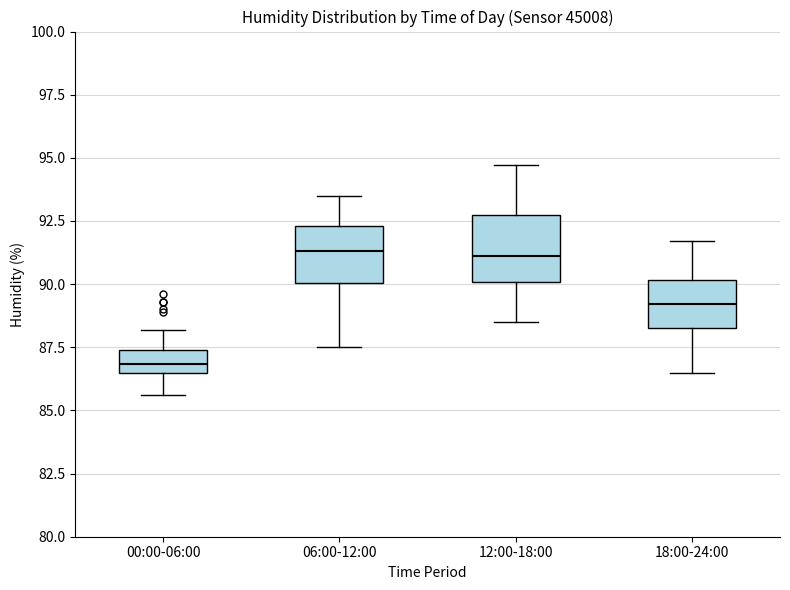

Reading left to right, read every box against the y-axis: the position of its median line, the range the box covers, and the ends of its whiskers. The values are not printed on the chart, so give them approximately, as read against the axis.

00:00-06:00: median 87.0, box 86.5 to 87.5, whiskers 85.5 to 88.0
06:00-12:00: median 91.5, box 90.0 to 92.5, whiskers 87.5 to 93.5
12:00-18:00: median 91.0, box 90.0 to 93.0, whiskers 88.5 to 94.5
18:00-24:00: median 89.0, box 88.5 to 90.0, whiskers 86.5 to 91.5